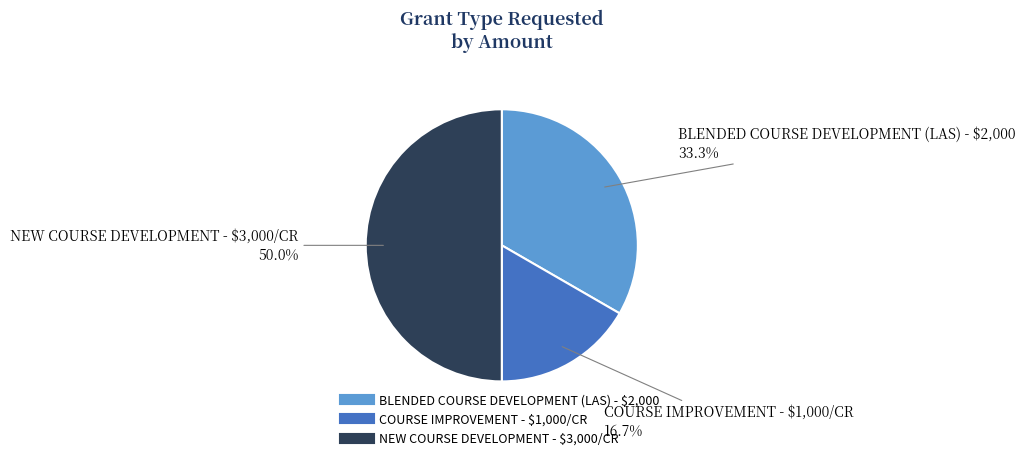

What is the smallest slice in the pie chart?

COURSE IMPROVEMENT - $1,000/CR